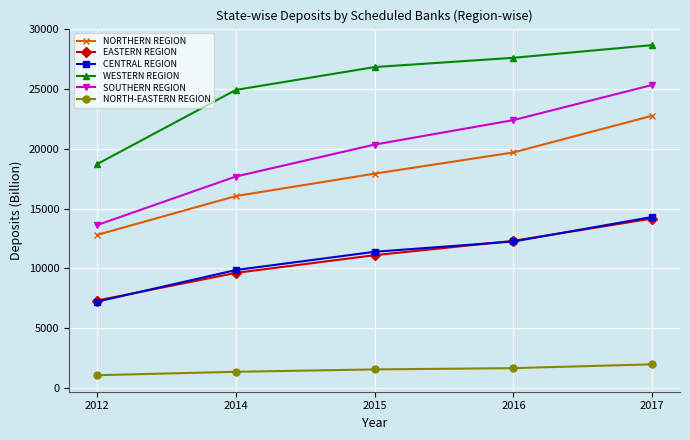

Is it true that NORTH-EASTERN REGION equals 1662.0 at 2016?

True